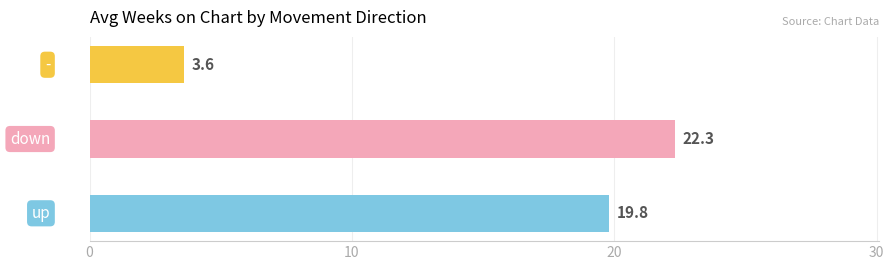

How many series are shown in this chart?

3